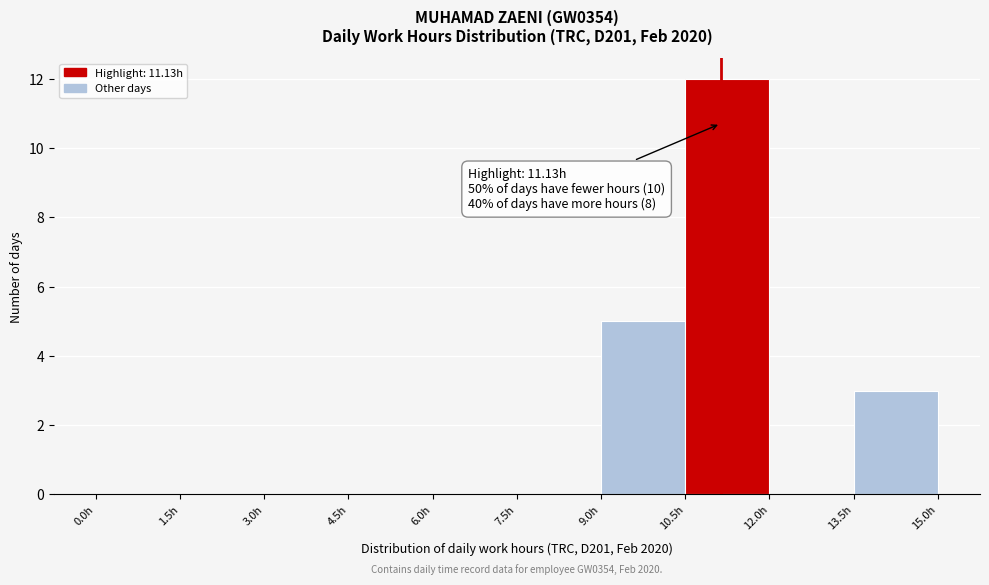

Over which range of the x-axis is the bar tallest?

10.5 to 12.0